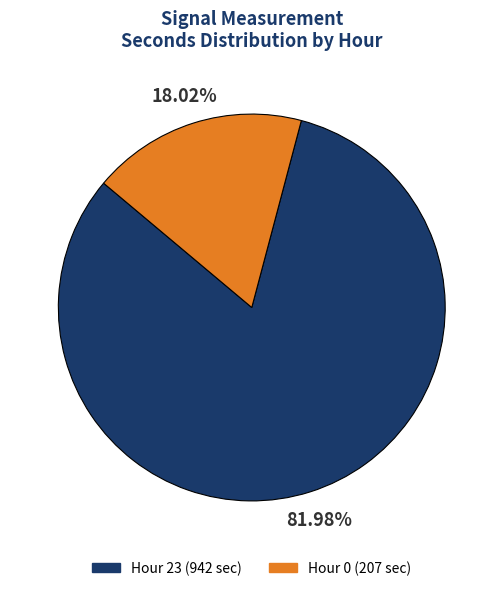

Is there a majority slice in this chart?

Yes